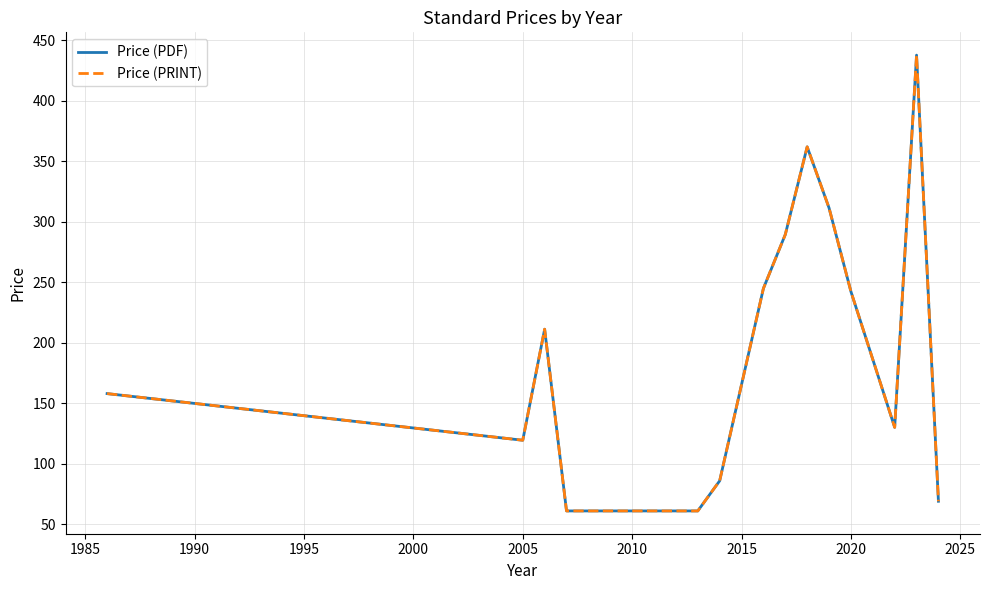

What is the value of the Price (PDF) point at the 9th from the left?

289.5